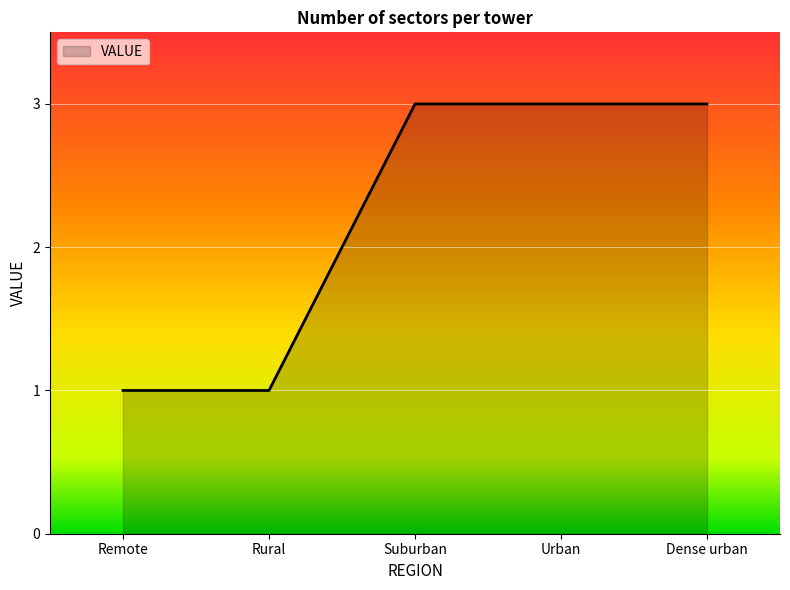

The chart shows a value of 1 at Rural. True or false?

True